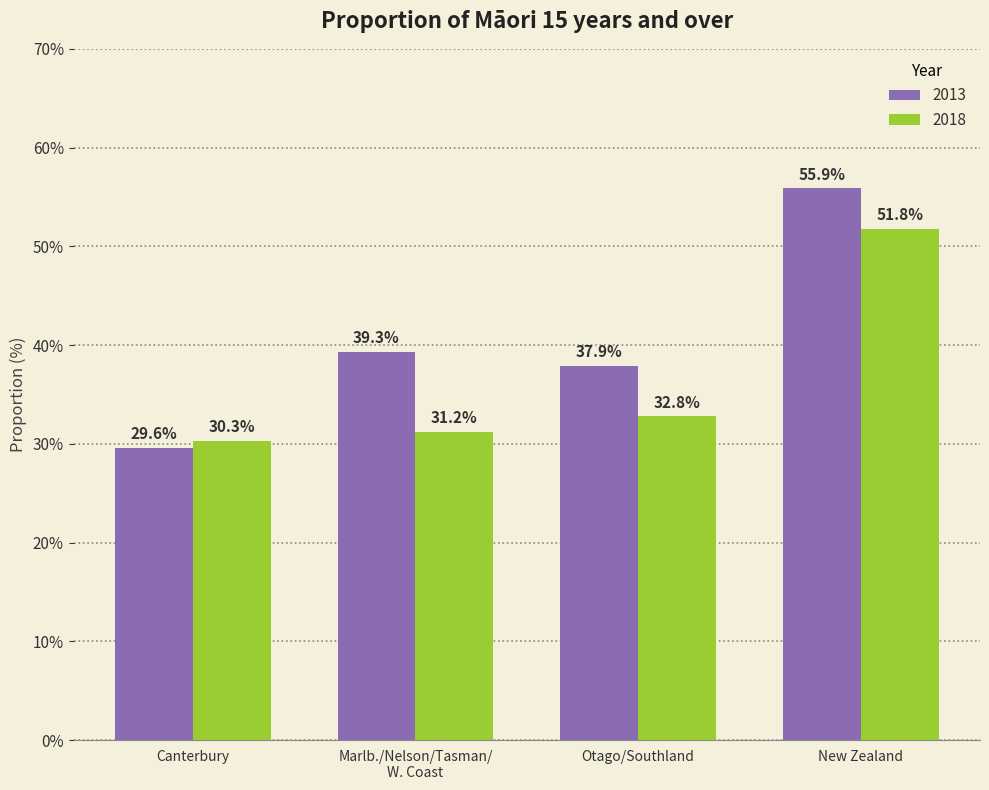

What is the sum of all 2013 values?

162.7